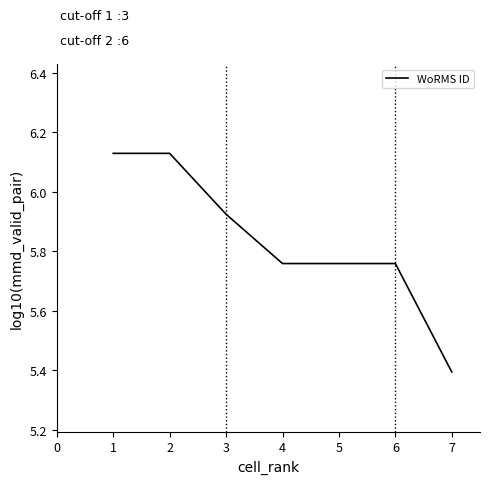

At which category does the chart reach its minimum across all series?

7